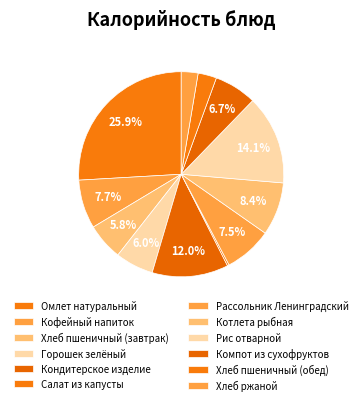

Which has a higher value, Рассольник Ленинградский or Кофейный напиток?

Кофейный напиток